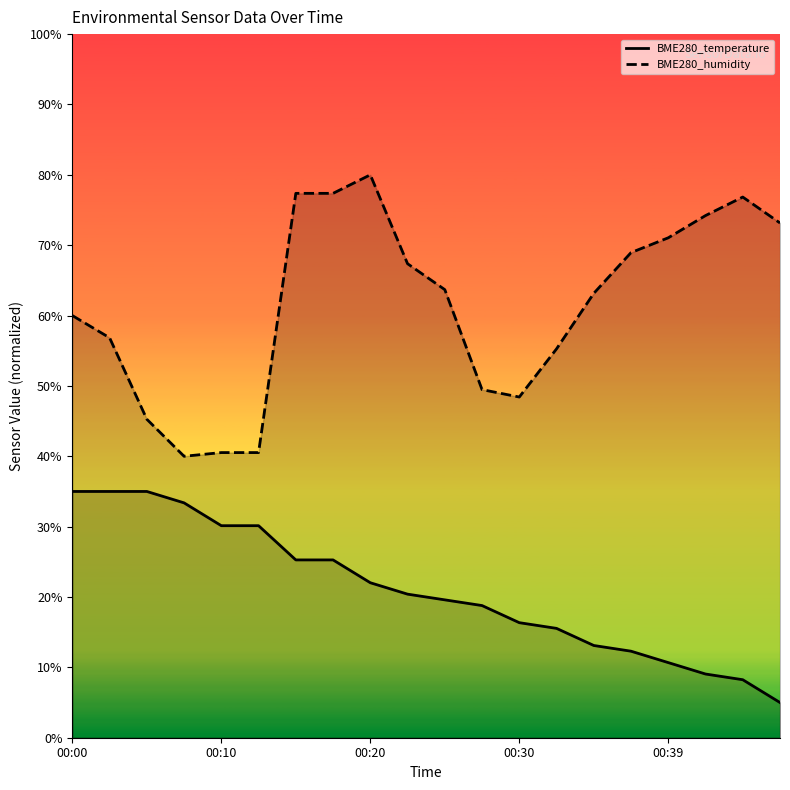

Is it true that BME280_temperature equals 31.4 at 00:25?

False